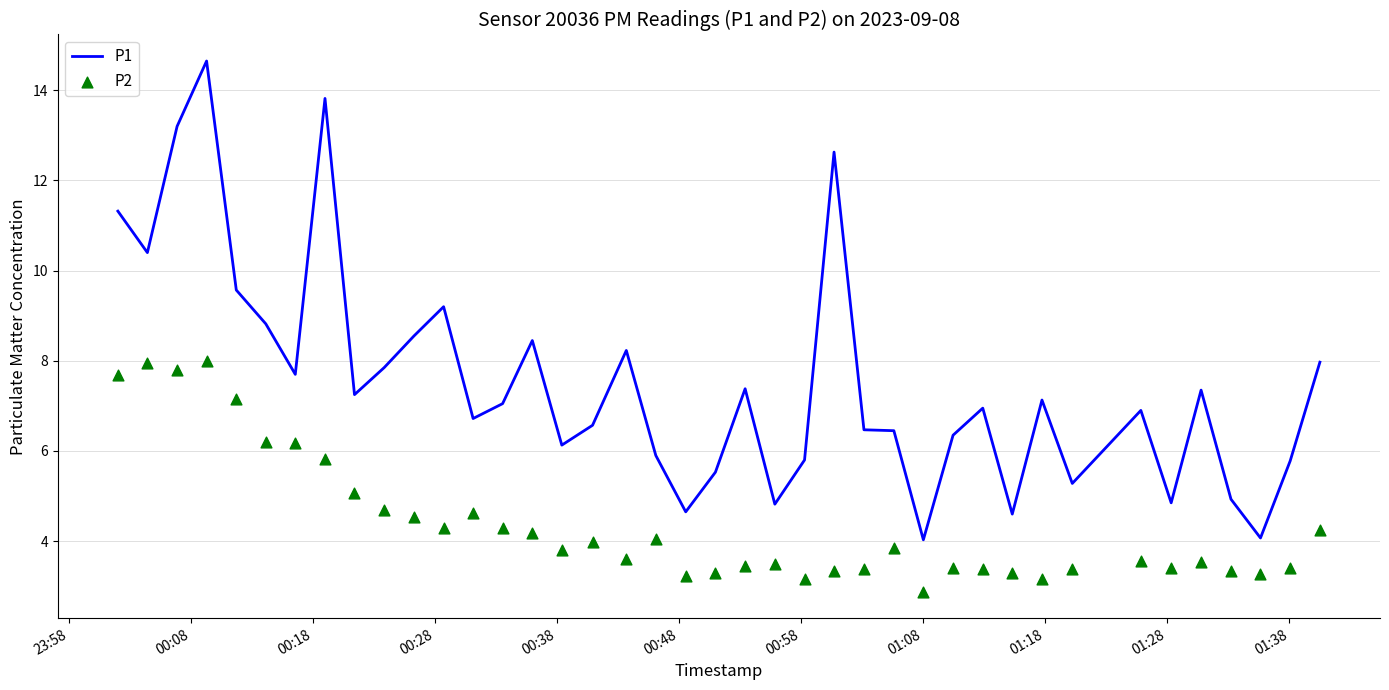

Which series has the largest total across all categories?

P1